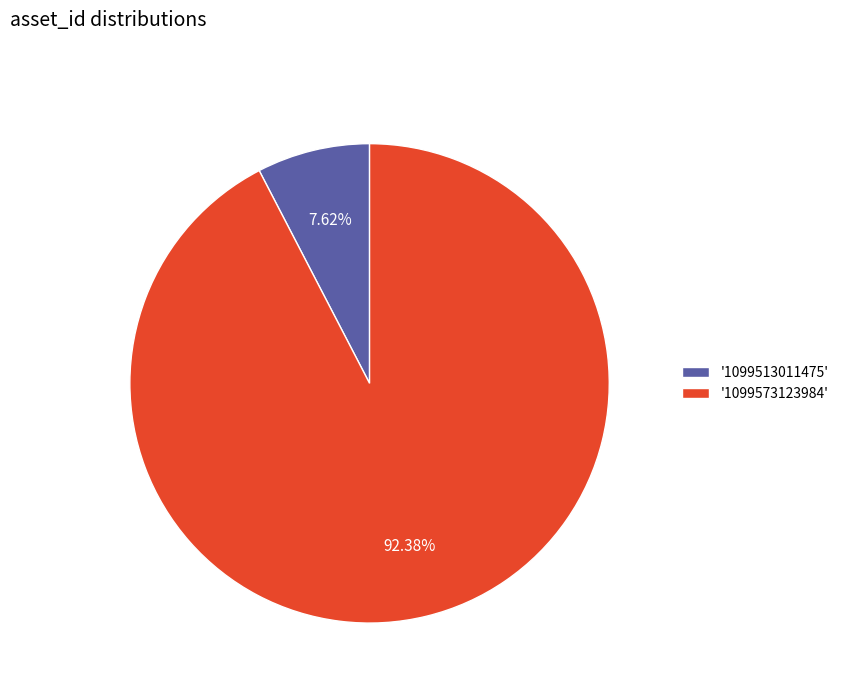

Which category has the biggest portion of the pie?

'1099573123984'